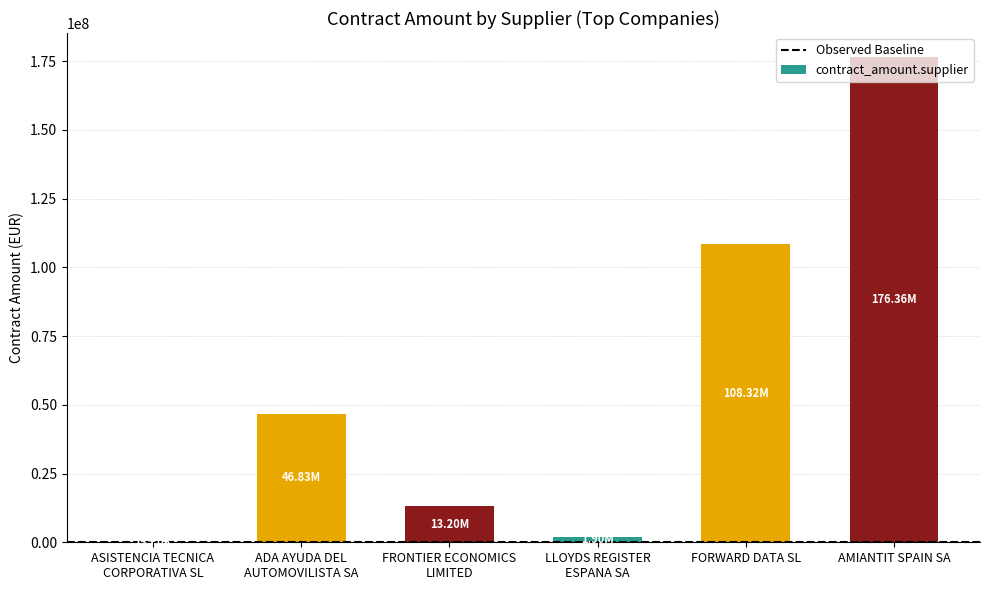

At which category does the chart reach its peak across all series?

AMIANTIT SPAIN SA